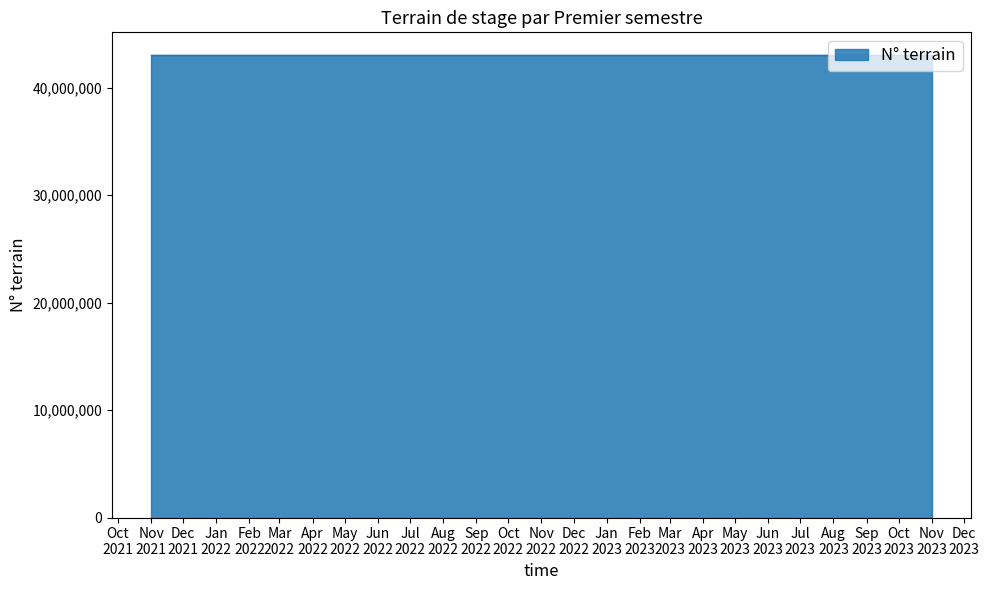

True or false: the data shows 9777170 at Nov 2023.

False